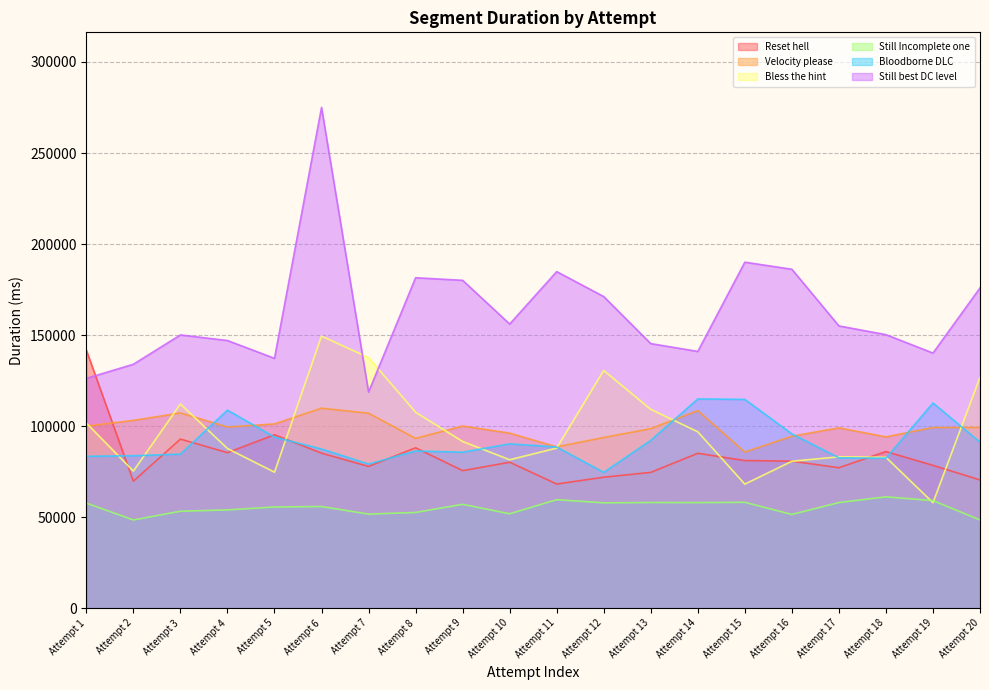

What is the average value of the Still Incomplete one series?

55359